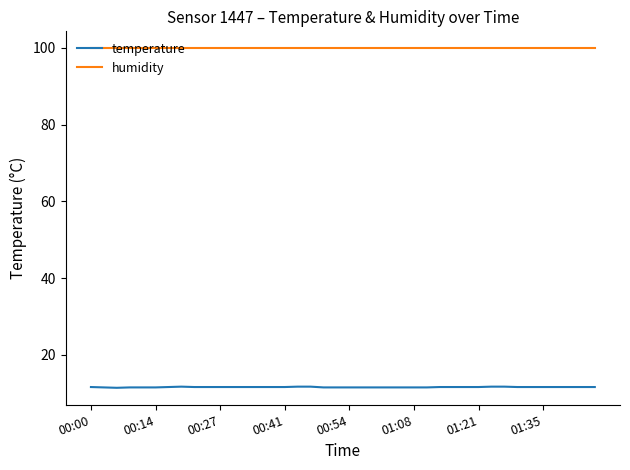

What is the average value of the humidity series?

99.9